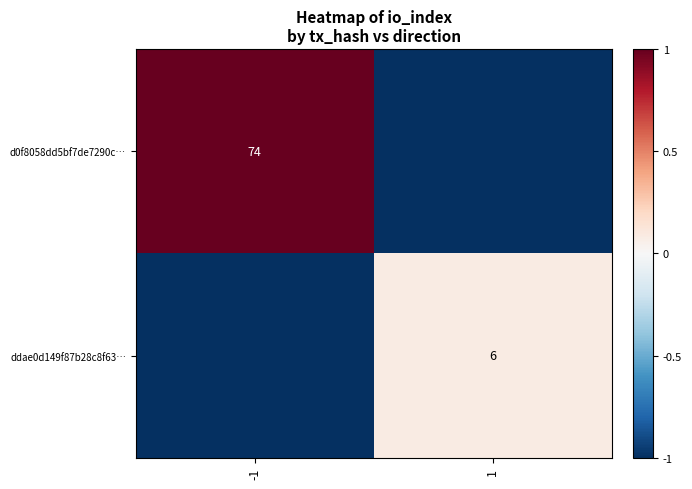

Which category has the lowest value in the ddae0d149f87b28c8f63… series?

-1